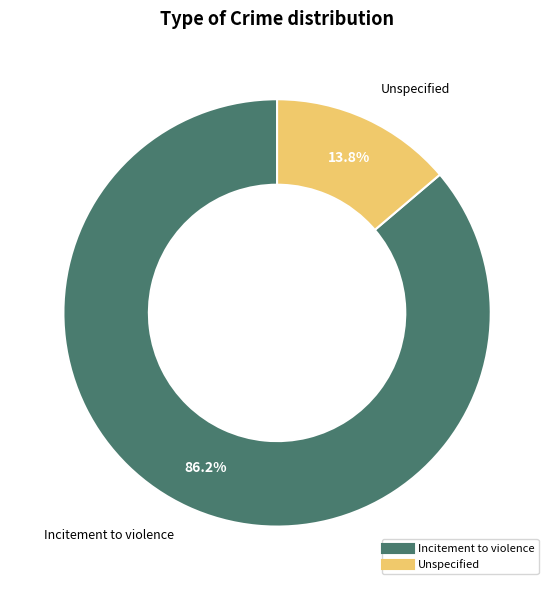

Count the number of slices in the pie.

2